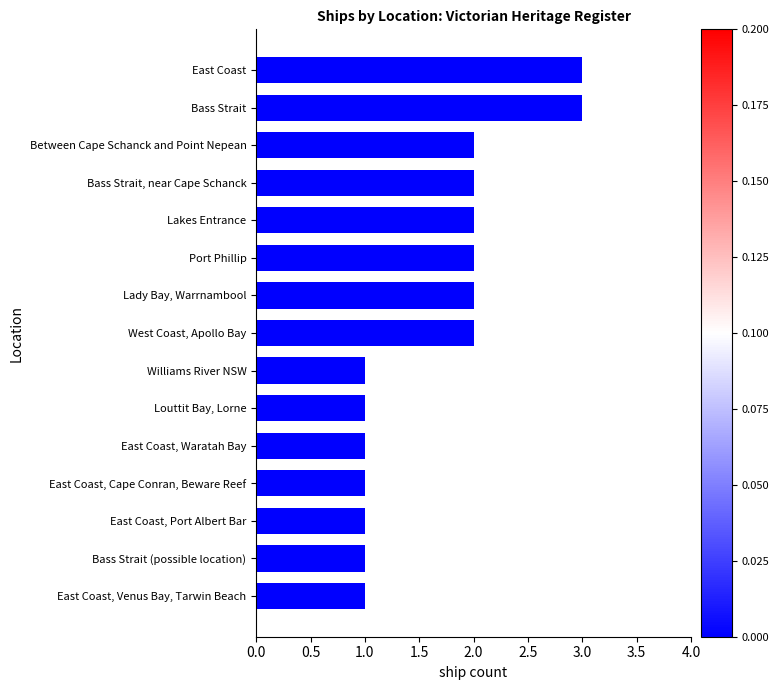

Does the chart contain stacked bars?

No